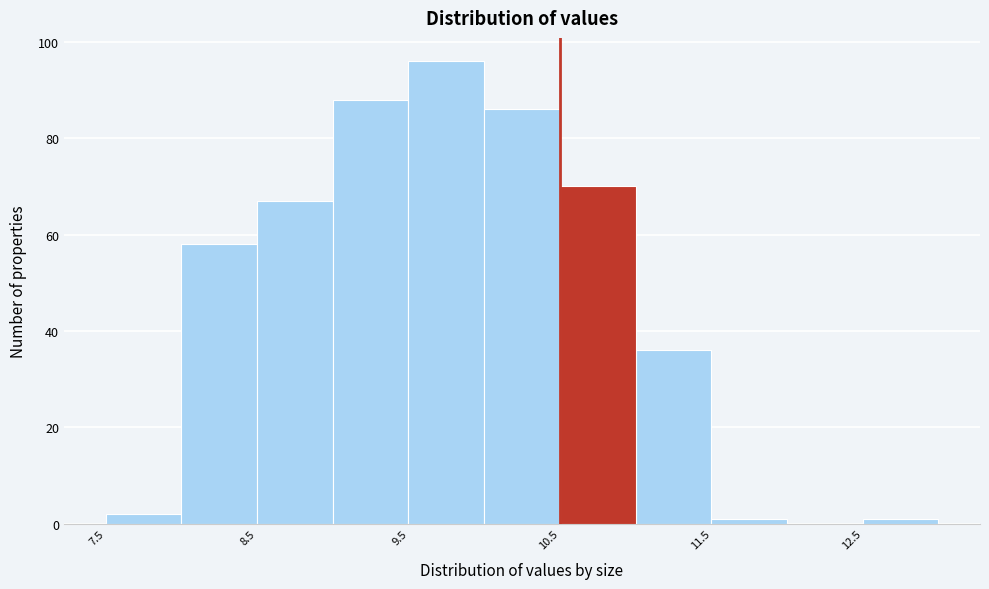

Reading left to right, transcribe this chart: for each bar, give the range it covers on the x-axis and its height. The values are not printed on the chart, so give them approximately, as read against the axis.

7.5 to 8.0: 2
8.0 to 8.5: 58
8.5 to 9.0: 68
9.0 to 9.5: 88
9.5 to 10.0: 96
10.0 to 10.5: 86
10.5 to 11.0: 70
11.0 to 11.5: 36
11.5 to 12.0: under 2
12.0 to 12.5: 0
12.5 to 13.0: under 2